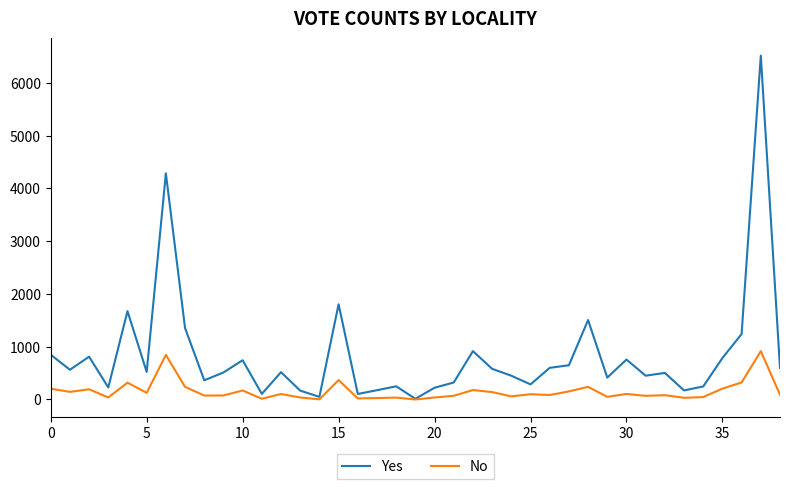

Rank the series by their average value, from lowest to highest.

No, Yes